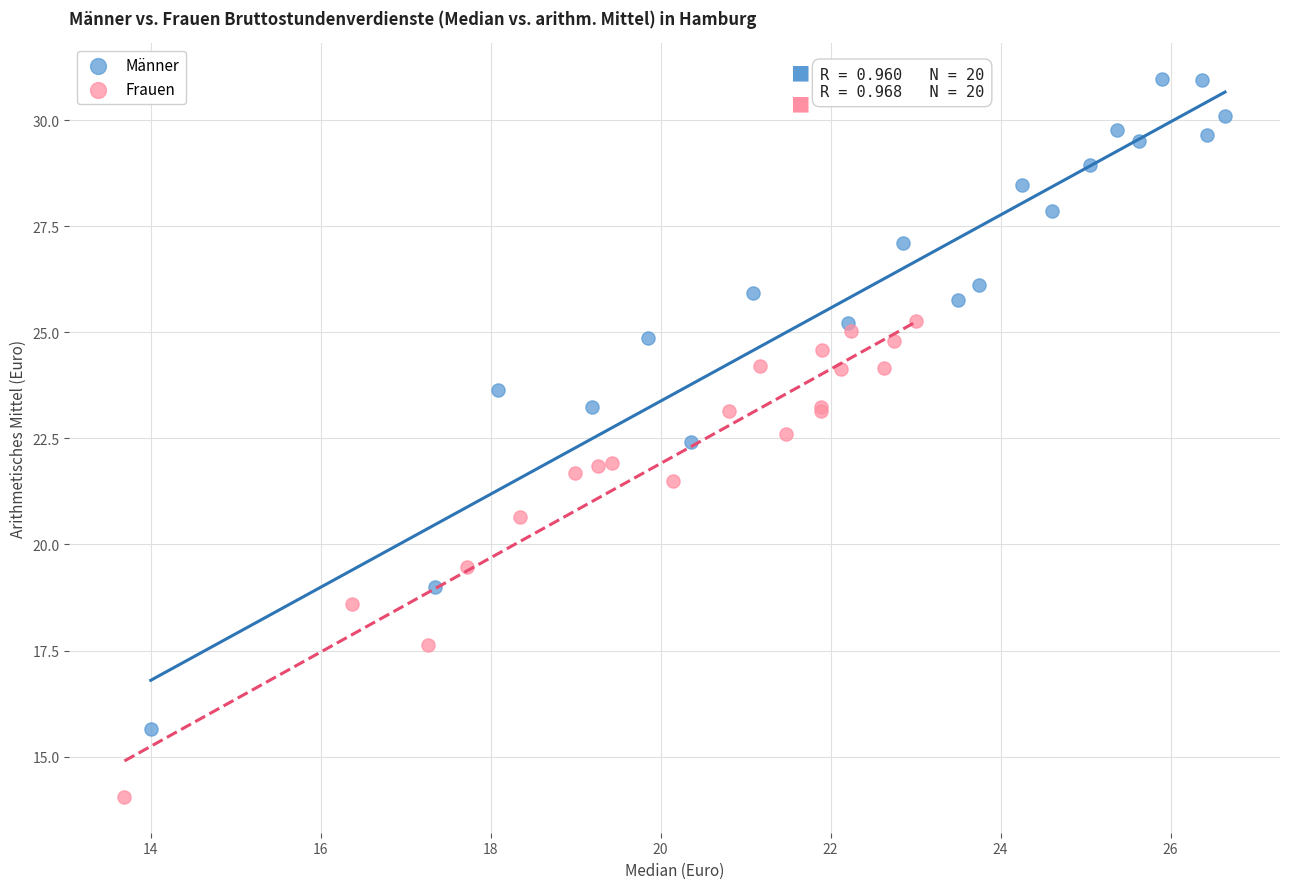

Which series reaches the minimum Y coordinate?

Frauen